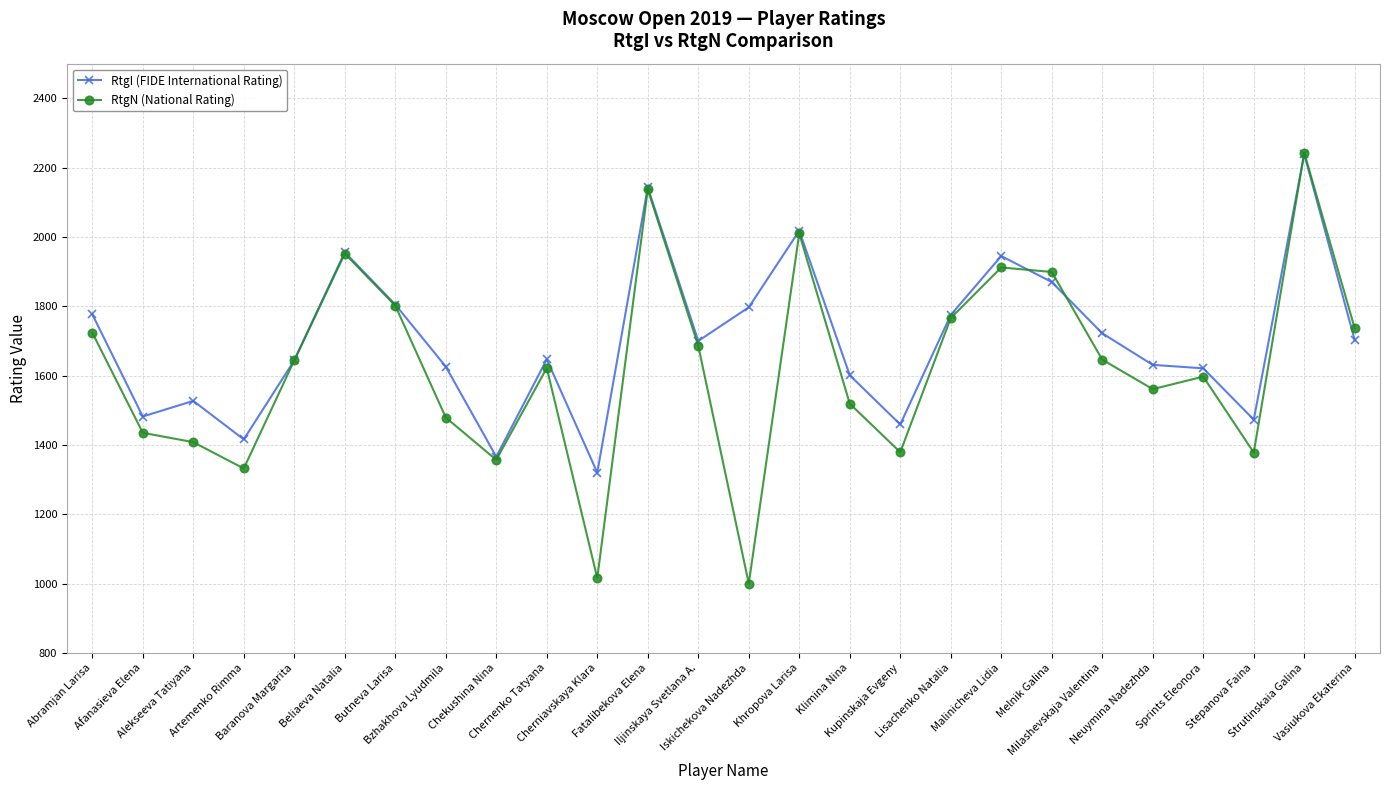

At how many categories does at least one series exceed 2106?

2